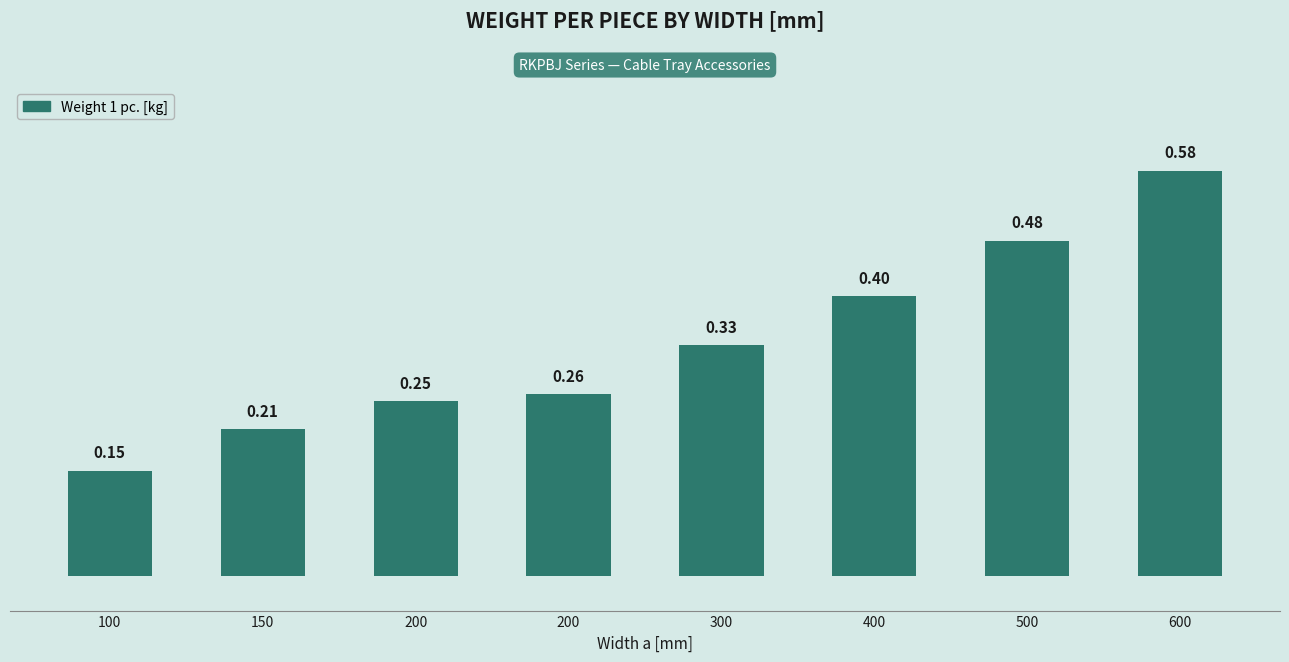

What is the value of the 5th bar from the left?

0.3